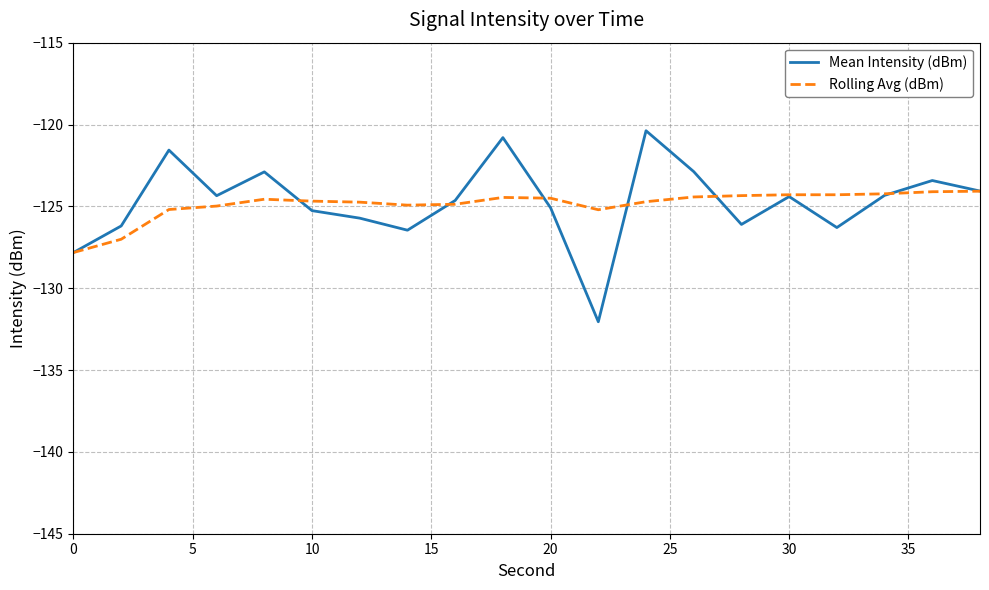

Which series has the largest range (max minus min)?

Mean Intensity (dBm)